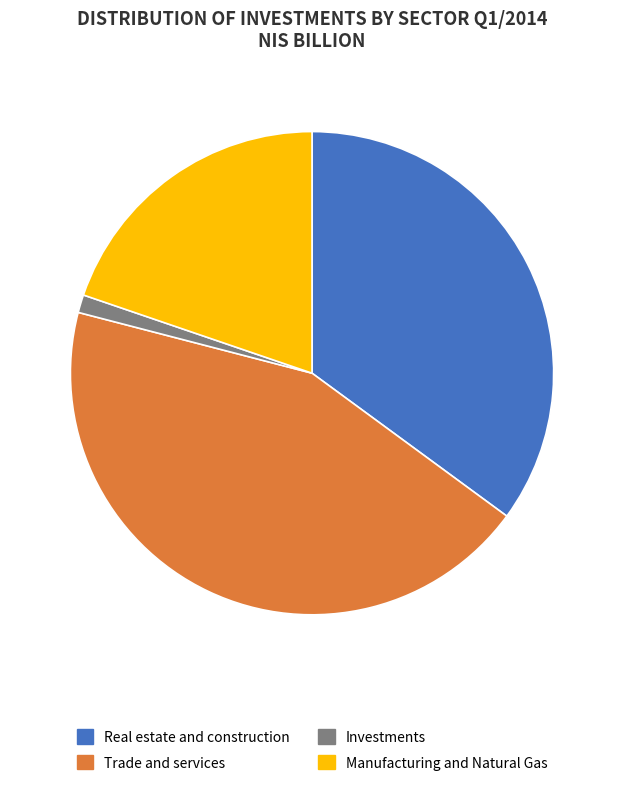

Is Trade and services the majority of the pie?

No